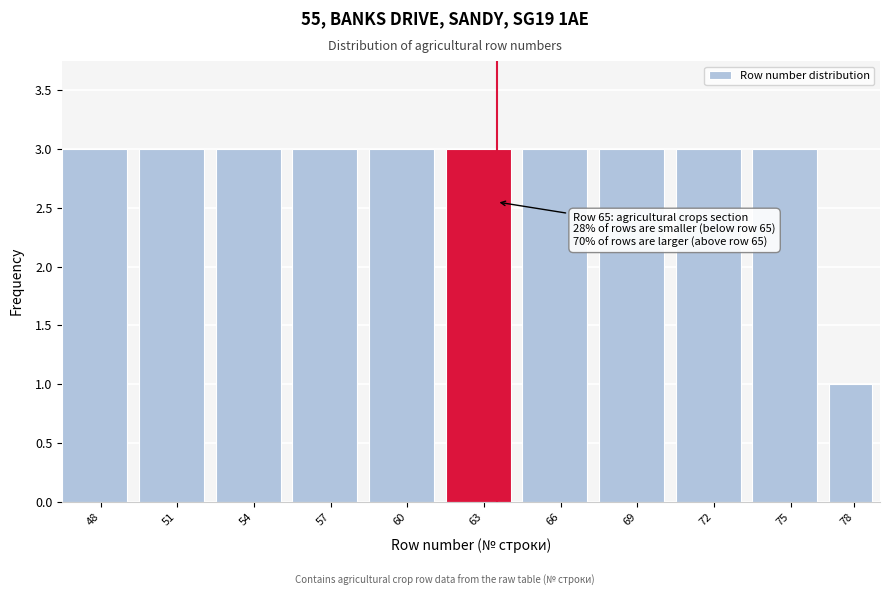

Reading left to right, what are all the values shown in this chart?

3	3	3	3	3	3	3	3	3	3	1